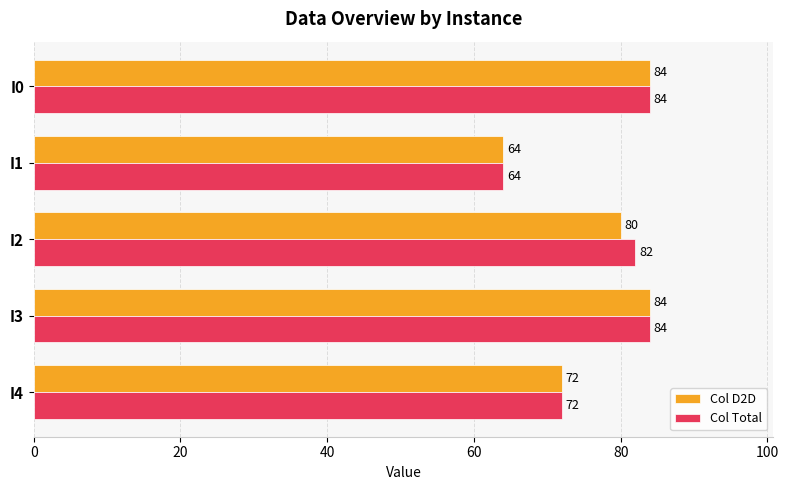

The Col D2D series shows 72 at I4. True or false?

True